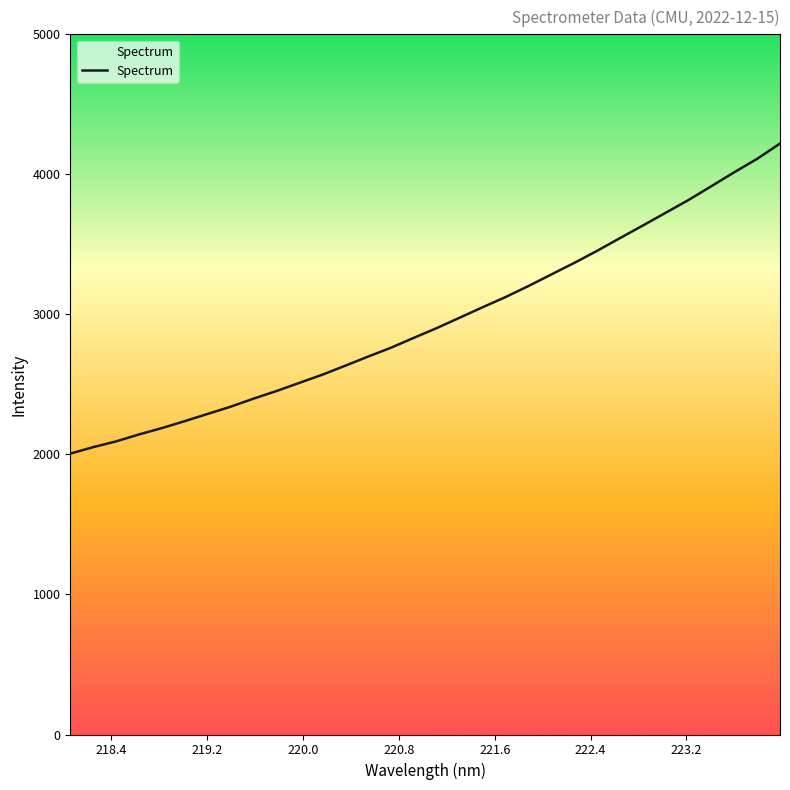

True or false: there are more than 1 points higher than both neighbors.

False